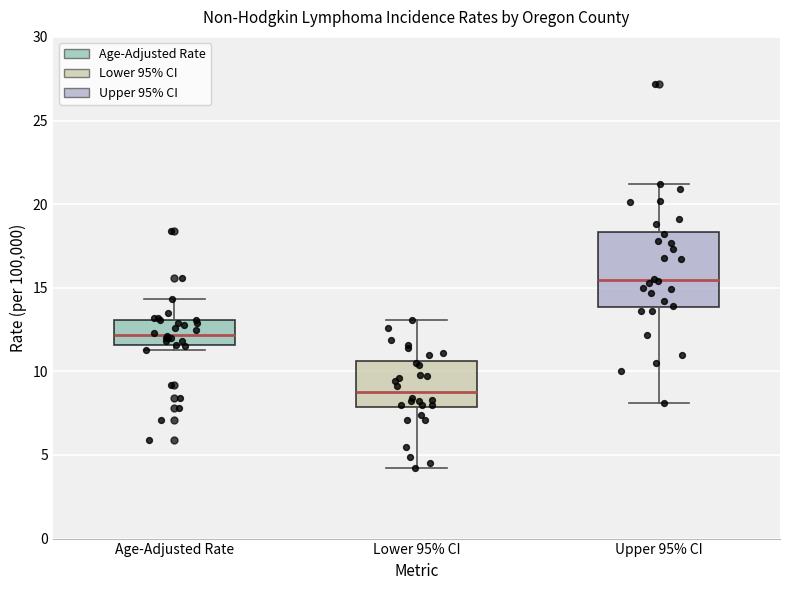

Comparing the boxes themselves (not the whiskers), which one is the tallest?

Upper 95% CI